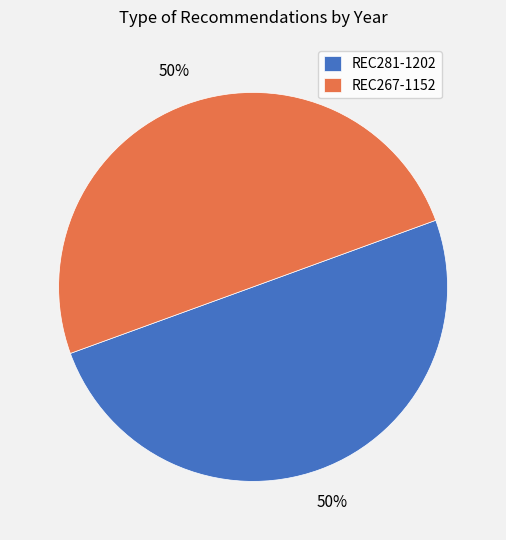

Approximately how many times larger is the value at REC281-1202 compared to REC267-1152?

1.0